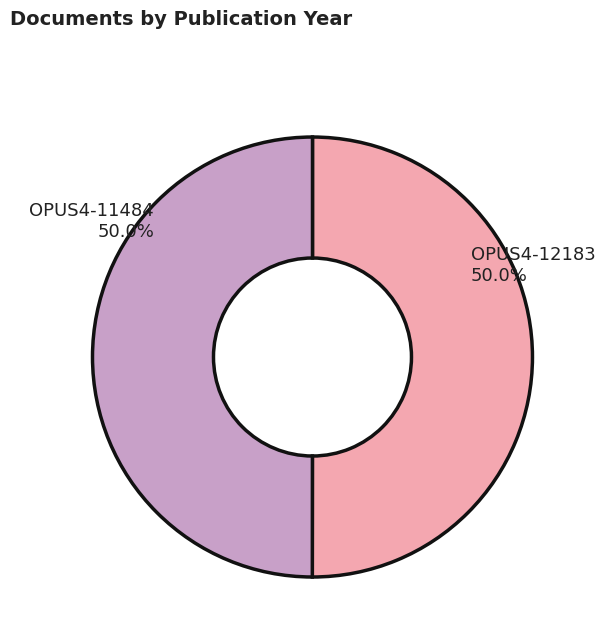

What portion of the pie excludes OPUS4-12183?

50.0%